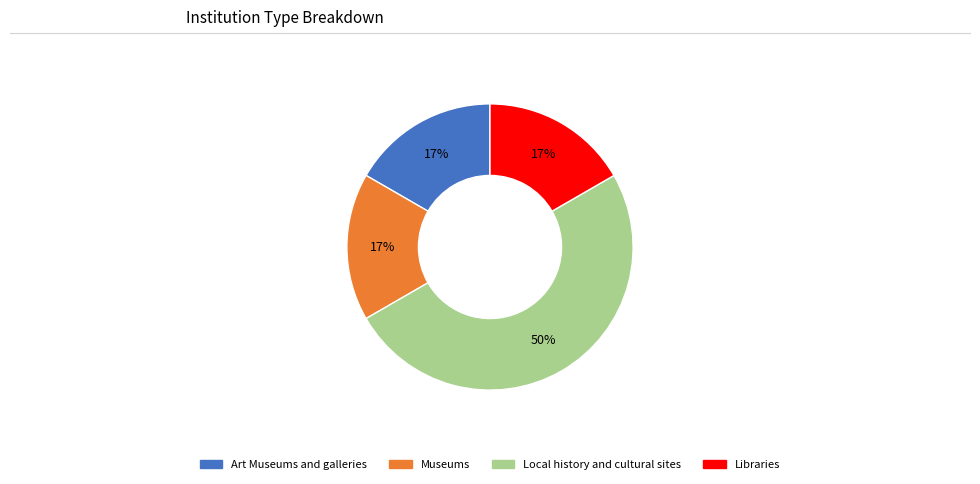

Approximately how many times larger is the value at Museums compared to Local history and cultural sites?

0.3